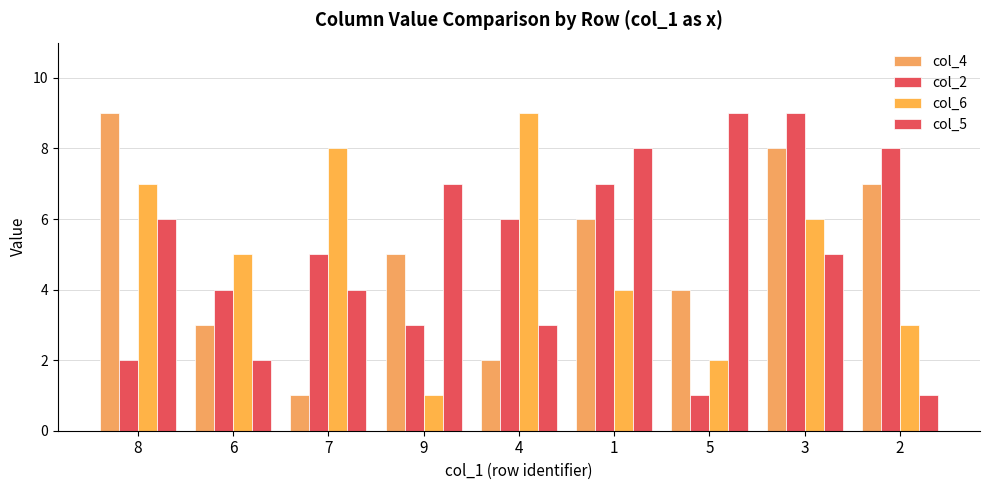

How many values in the col_5 series are below 5?

4